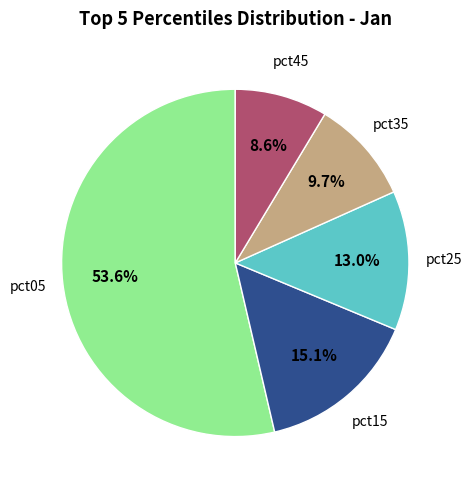

Does any single category account for the majority?

Yes